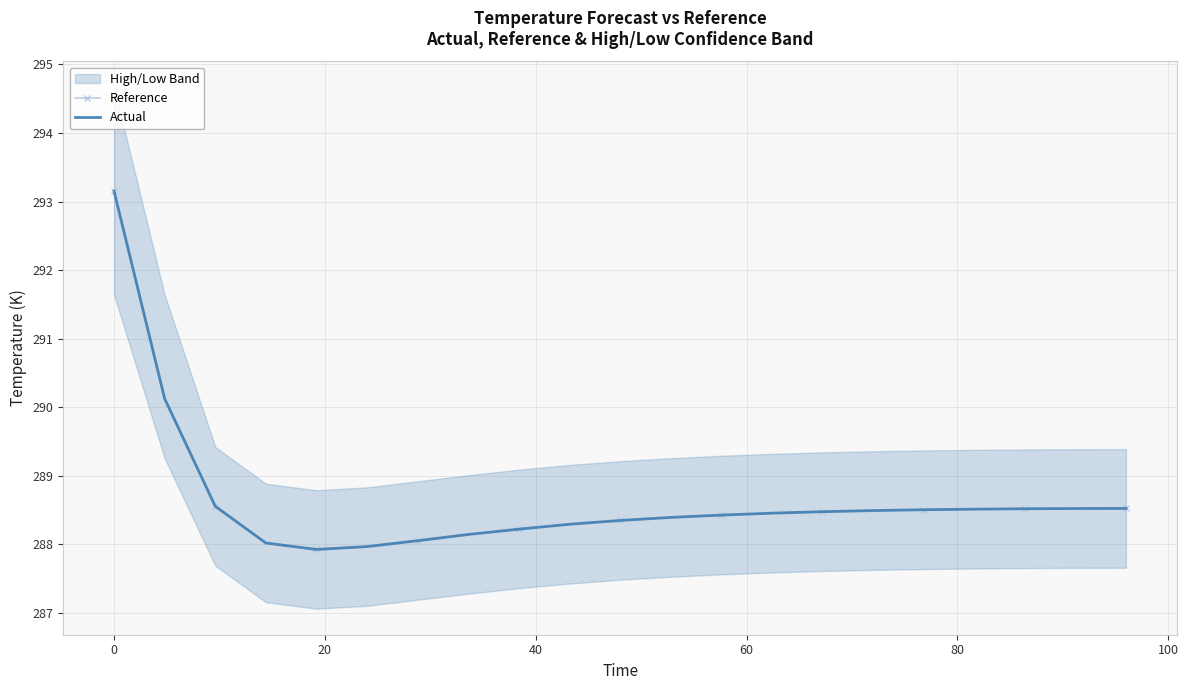

The value of Reference at −20 is 449.9. True or false?

False